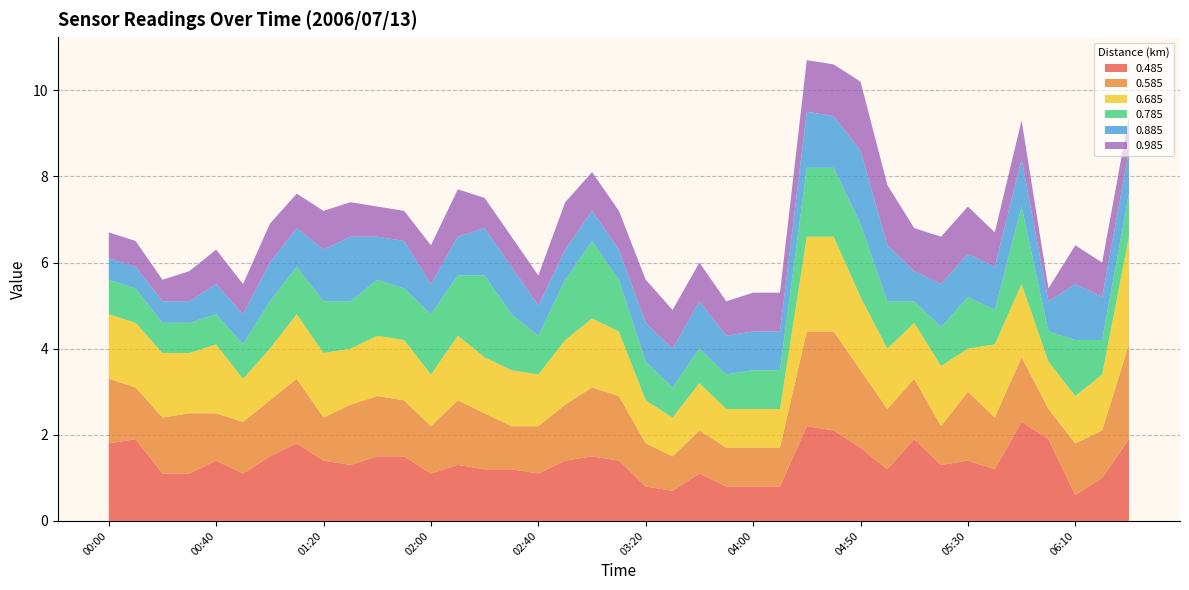

Reading left to right, what are all the values shown in this chart?

0.485: 00:00=1.8	00:10=1.9	00:20=1.1	00:30=1.1	00:40=1.4	00:50=1.1	01:00=1.5	01:10=1.8	01:20=1.4	01:30=1.3	01:40=1.5	01:50=1.5	02:00=1.1	02:10=1.3	02:20=1.2	02:30=1.2	02:40=1.1	02:50=1.4	03:00=1.5	03:10=1.4	03:20=0.8	03:30=0.7	03:40=1.1	03:50=0.8	04:00=0.8	04:10=0.8	04:30=2.2	04:40=2.1	04:50=1.7	05:00=1.2	05:10=1.9	05:20=1.3	05:30=1.4	05:40=1.2	05:50=2.3	06:00=1.9	06:10=0.6	06:20=1.0	06:30=1.9
0.585: 00:00=1.5	00:10=1.2	00:20=1.3	00:30=1.4	00:40=1.1	00:50=1.2	01:00=1.3	01:10=1.5	01:20=1.0	01:30=1.4	01:40=1.4	01:50=1.3	02:00=1.1	02:10=1.5	02:20=1.3	02:30=1.0	02:40=1.1	02:50=1.3	03:00=1.6	03:10=1.5	03:20=1.0	03:30=0.8	03:40=1.0	03:50=0.9	04:00=0.9	04:10=0.9	04:30=2.2	04:40=2.3	04:50=1.8	05:00=1.4	05:10=1.4	05:20=0.9	05:30=1.6	05:40=1.2	05:50=1.5	06:00=0.7	06:10=1.2	06:20=1.1	06:30=2.2
0.685: 00:00=1.5	00:10=1.5	00:20=1.5	00:30=1.4	00:40=1.6	00:50=1.0	01:00=1.2	01:10=1.5	01:20=1.5	01:30=1.3	01:40=1.4	01:50=1.4	02:00=1.2	02:10=1.5	02:20=1.3	02:30=1.3	02:40=1.2	02:50=1.5	03:00=1.6	03:10=1.5	03:20=1.0	03:30=0.9	03:40=1.1	03:50=0.9	04:00=0.9	04:10=0.9	04:30=2.2	04:40=2.2	04:50=1.7	05:00=1.4	05:10=1.3	05:20=1.4	05:30=1.0	05:40=1.7	05:50=1.7	06:00=1.1	06:10=1.1	06:20=1.3	06:30=2.5
0.785: 00:00=0.8	00:10=0.8	00:20=0.7	00:30=0.7	00:40=0.7	00:50=0.8	01:00=1.1	01:10=1.1	01:20=1.2	01:30=1.1	01:40=1.3	01:50=1.2	02:00=1.4	02:10=1.4	02:20=1.9	02:30=1.3	02:40=0.9	02:50=1.4	03:00=1.8	03:10=1.2	03:20=0.9	03:30=0.7	03:40=0.8	03:50=0.8	04:00=0.9	04:10=0.9	04:30=1.6	04:40=1.6	04:50=1.7	05:00=1.1	05:10=0.5	05:20=0.9	05:30=1.2	05:40=0.8	05:50=1.8	06:00=0.7	06:10=1.3	06:20=0.8	06:30=1.0
0.885: 00:00=0.5	00:10=0.5	00:20=0.5	00:30=0.5	00:40=0.7	00:50=0.7	01:00=0.9	01:10=0.9	01:20=1.2	01:30=1.5	01:40=1.0	01:50=1.1	02:00=0.7	02:10=0.9	02:20=1.1	02:30=1.1	02:40=0.7	02:50=0.7	03:00=0.7	03:10=0.7	03:20=0.9	03:30=0.9	03:40=1.1	03:50=0.9	04:00=0.9	04:10=0.9	04:30=1.3	04:40=1.2	04:50=1.7	05:00=1.3	05:10=0.7	05:20=1.0	05:30=1.0	05:40=1.0	05:50=1.1	06:00=0.7	06:10=1.3	06:20=1.0	06:30=1.0
0.985: 00:00=0.6	00:10=0.6	00:20=0.5	00:30=0.7	00:40=0.8	00:50=0.7	01:00=0.9	01:10=0.8	01:20=0.9	01:30=0.8	01:40=0.7	01:50=0.7	02:00=0.9	02:10=1.1	02:20=0.7	02:30=0.7	02:40=0.7	02:50=1.1	03:00=0.9	03:10=0.9	03:20=1.0	03:30=0.9	03:40=0.9	03:50=0.8	04:00=0.9	04:10=0.9	04:30=1.2	04:40=1.2	04:50=1.6	05:00=1.4	05:10=1.0	05:20=1.1	05:30=1.1	05:40=0.8	05:50=0.9	06:00=0.3	06:10=0.9	06:20=0.8	06:30=0.8